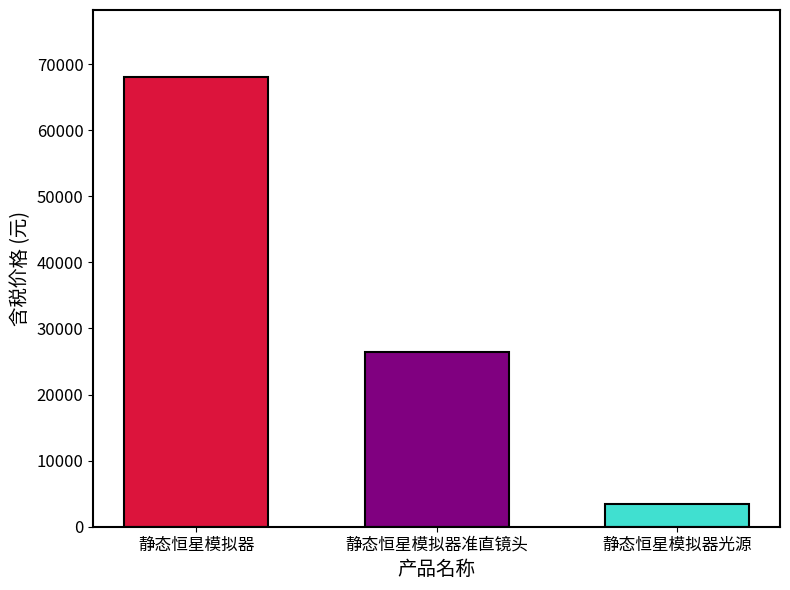

How many distinct data groups are displayed?

3